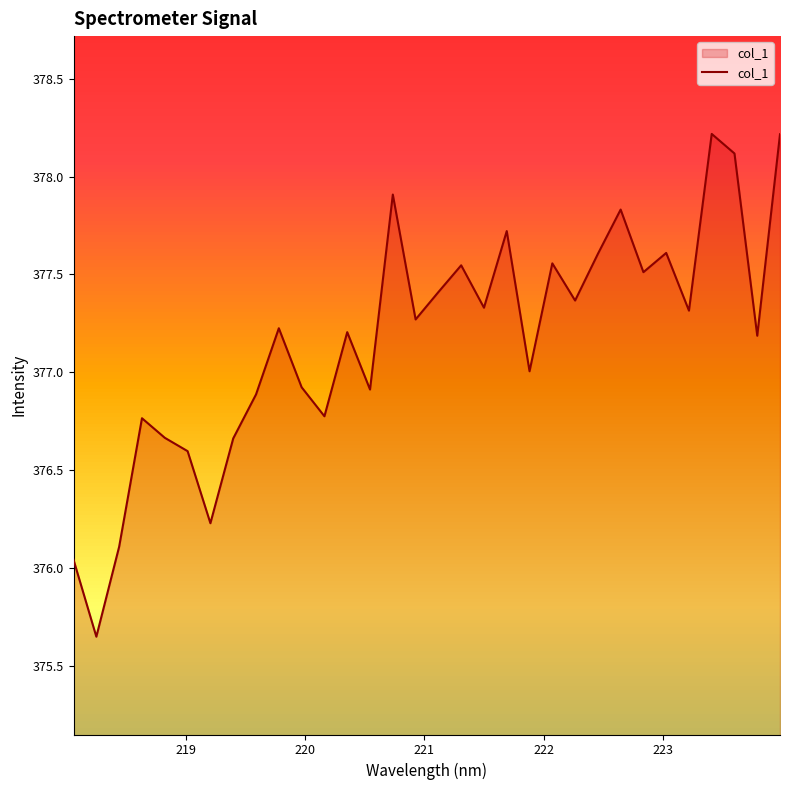

What is the maximum value shown in the chart?

378.2